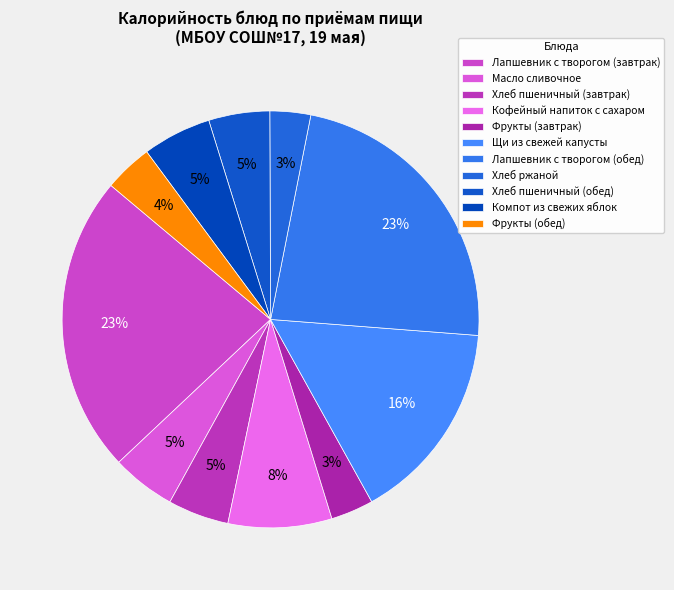

To the nearest percent, what is the difference between the largest and smallest slice percentages?

20%